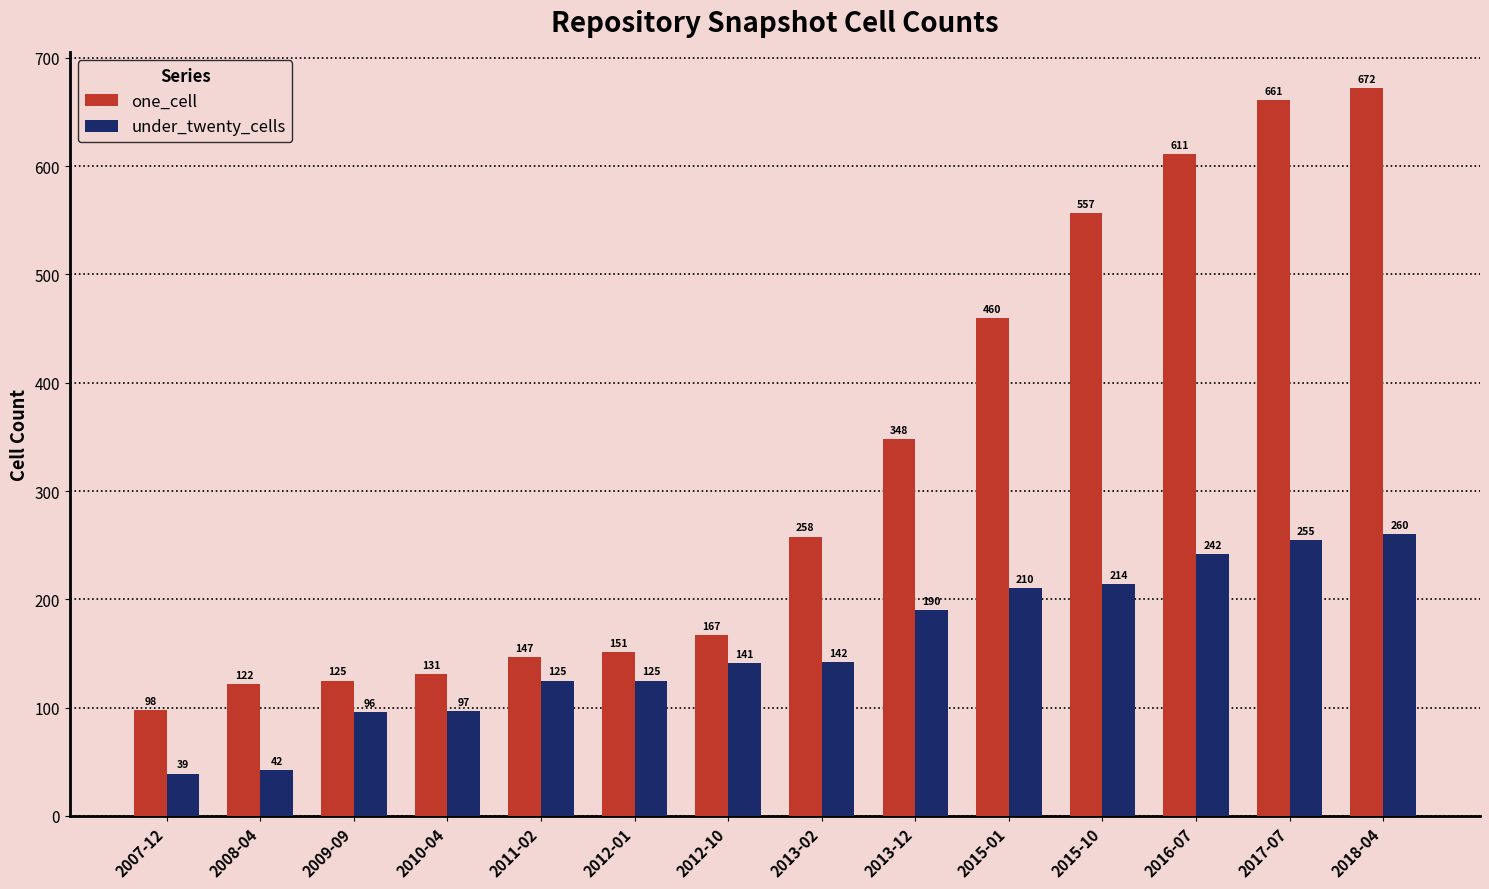

What is the total value across all series at 2016-07?

853